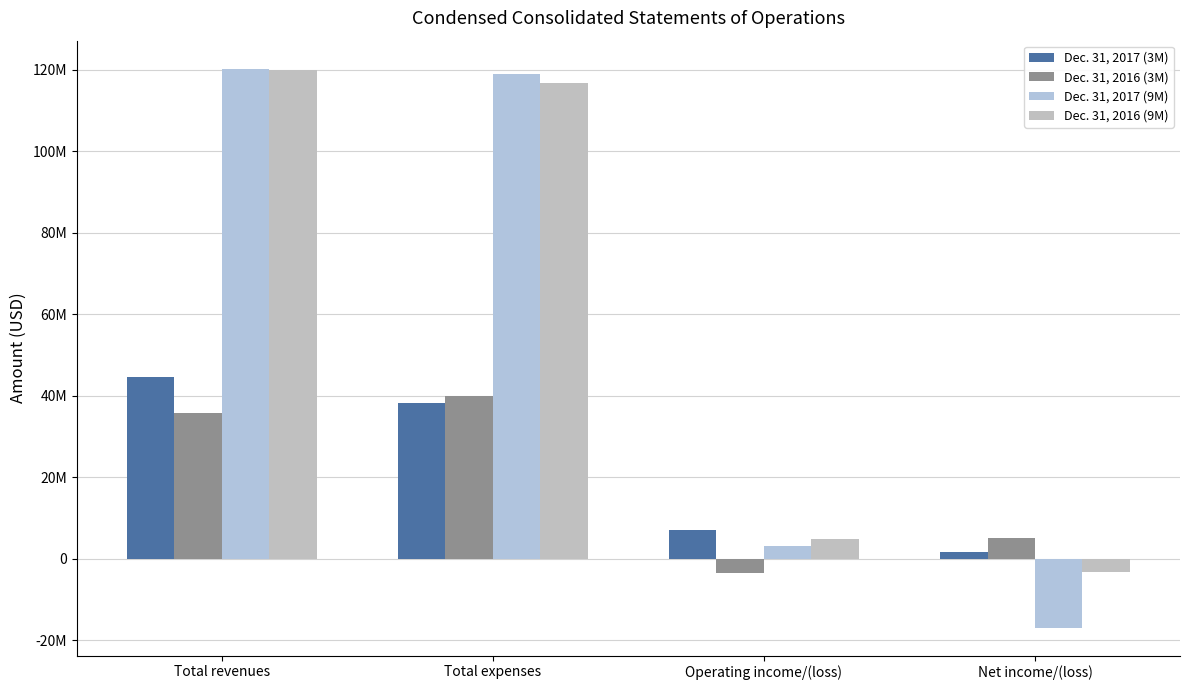

Rank the categories by Dec. 31, 2016 (9M) value from highest to lowest.

Total revenues, Total expenses, Operating income/(loss), Net income/(loss)